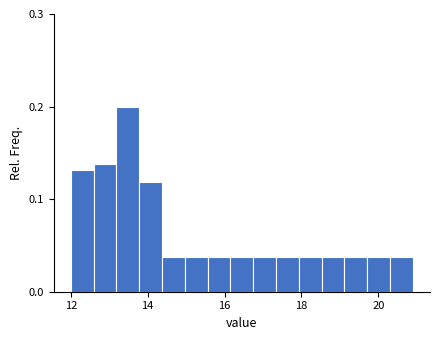

Around what value on the x-axis is the tallest bar? Give the approximate position of its centre, as read against the axis.

13.4